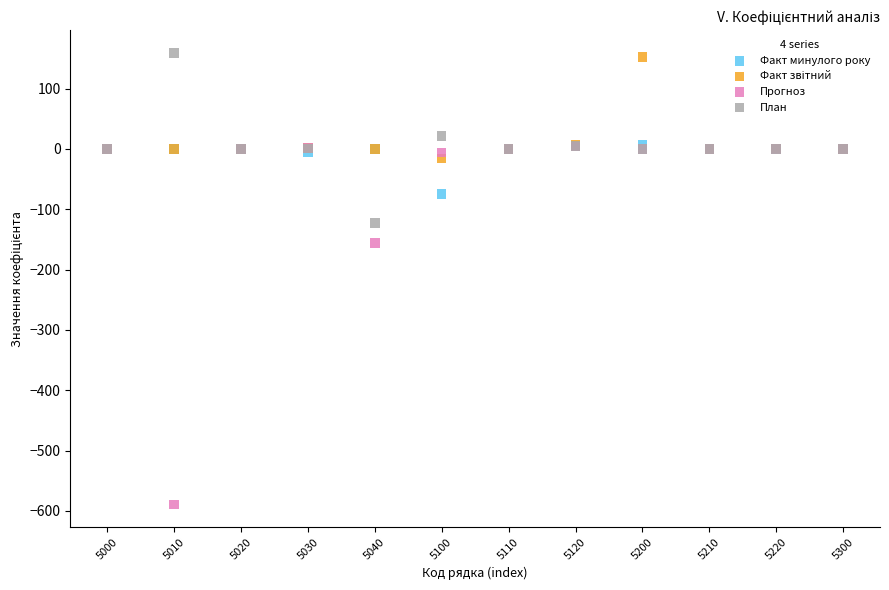

Across all series, what Y value is closest to -214?

-155.5